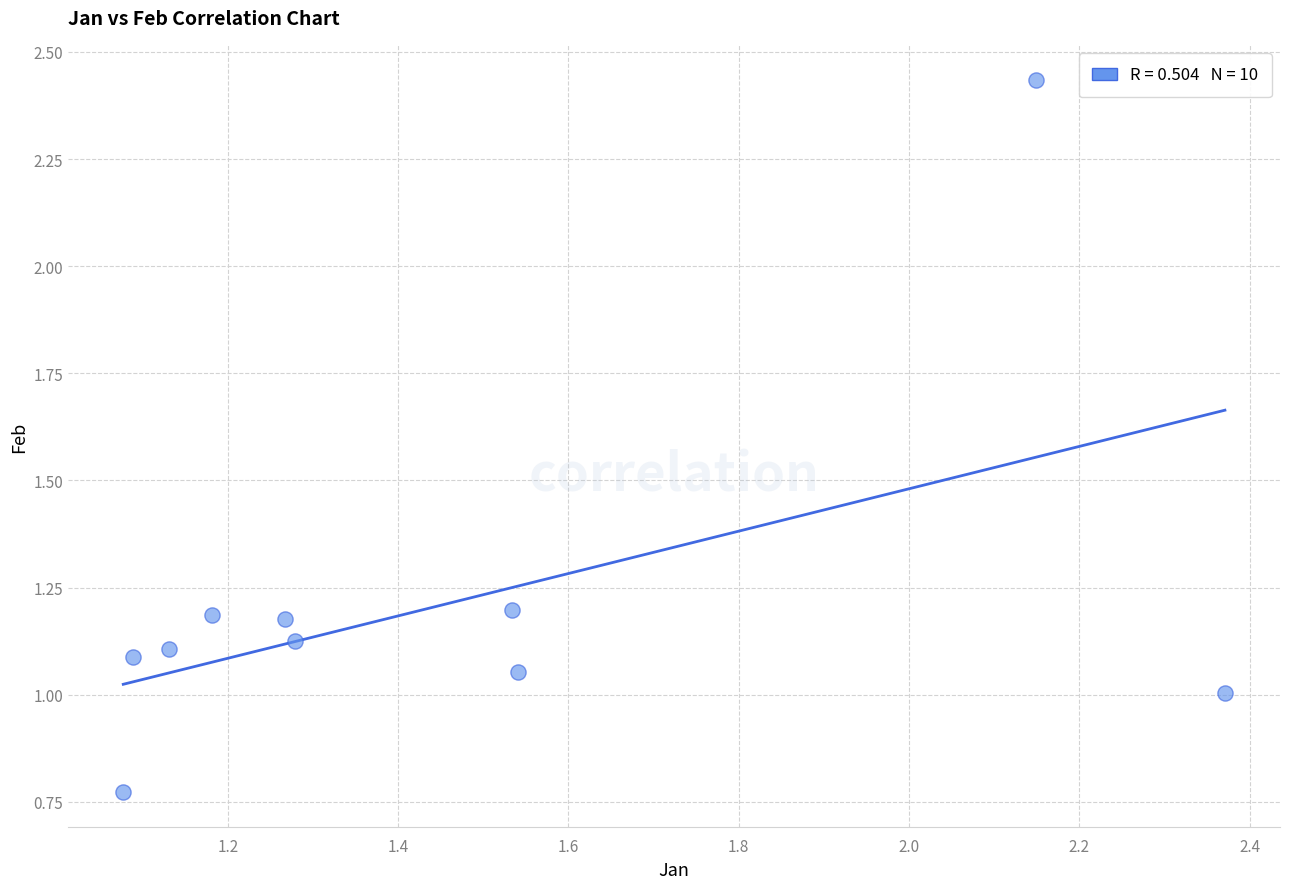

What is the range of X values (max minus min)?

1.3